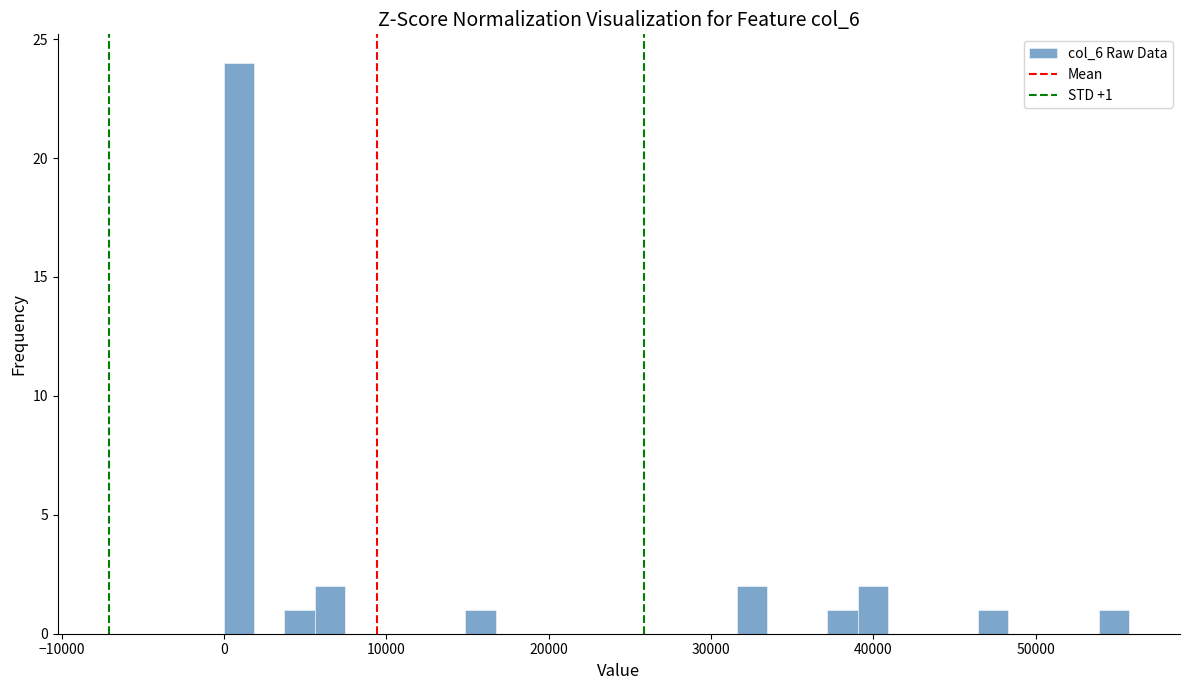

Around what value on the x-axis is the tallest bar? Give the approximate position of its centre, as read against the axis.

1000